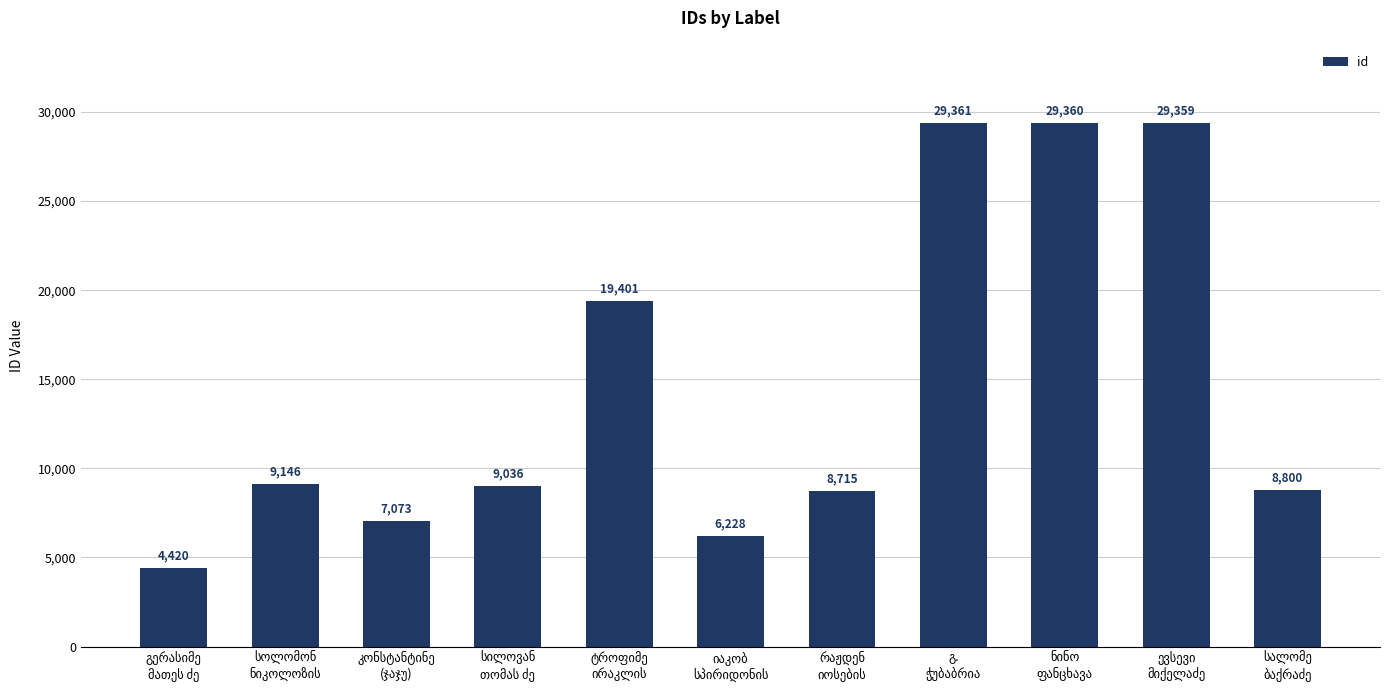

What is the greatest value displayed?

29361